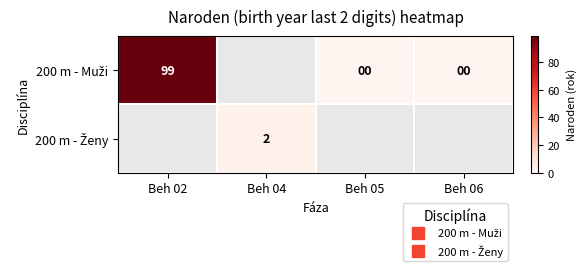

Which series has the largest range (max minus min)?

200 m - Muži